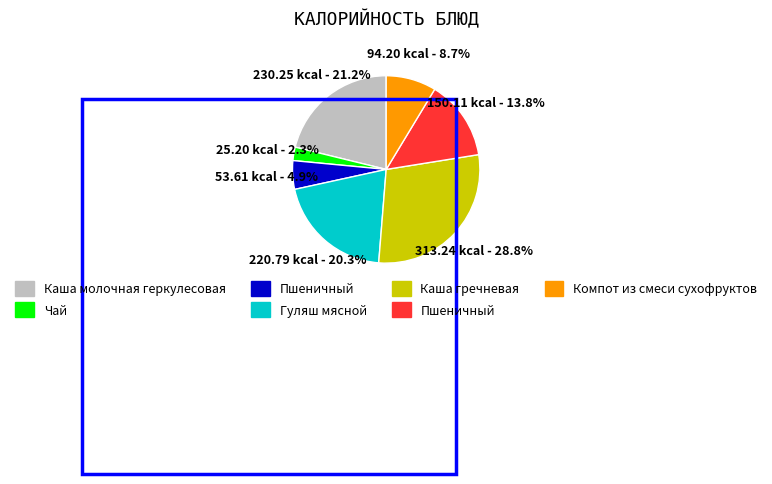

Does any single category account for the majority?

No